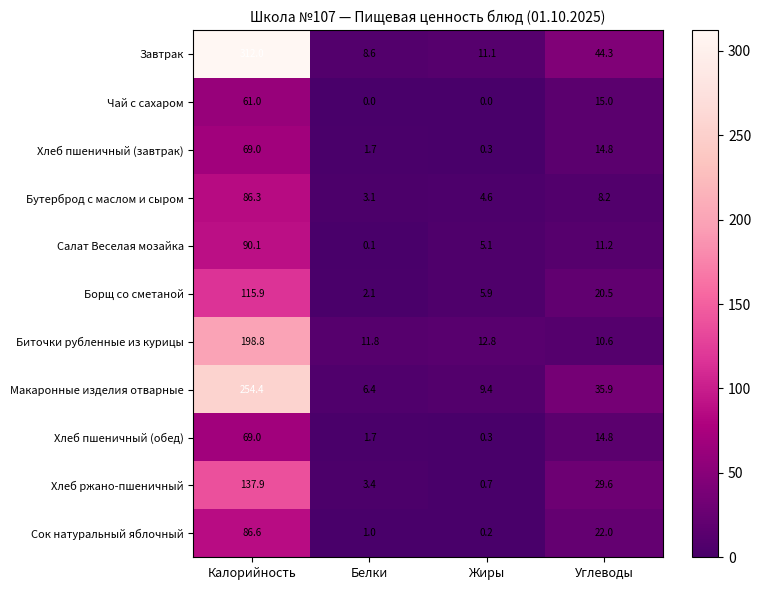

At which label is Салат Веселая мозайка closest to 45?

Углеводы